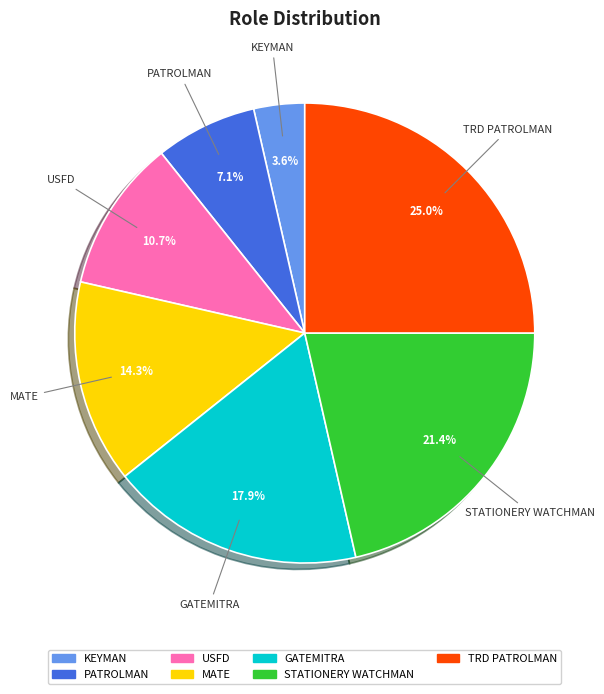

What portion of the pie excludes GATEMITRA?

82.1%